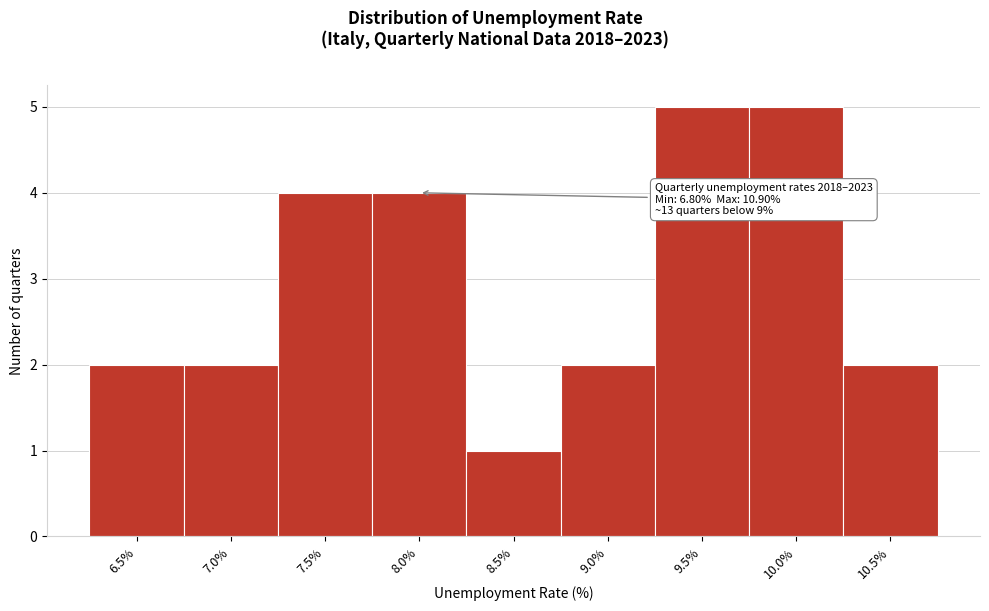

Reading right to left, transcribe all the data shown in this chart.

2	5	5	2	1	4	4	2	2